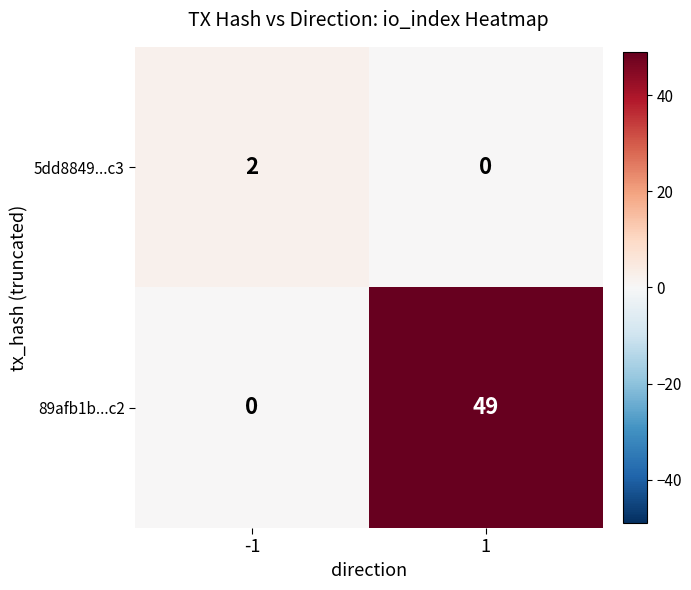

What is the total value across all series at 1?

49